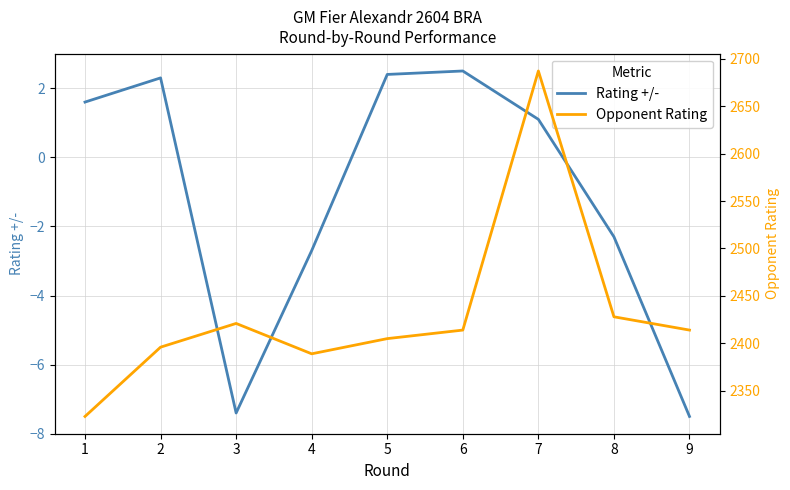

What is the maximum value for Opponent Rating?

2687.0